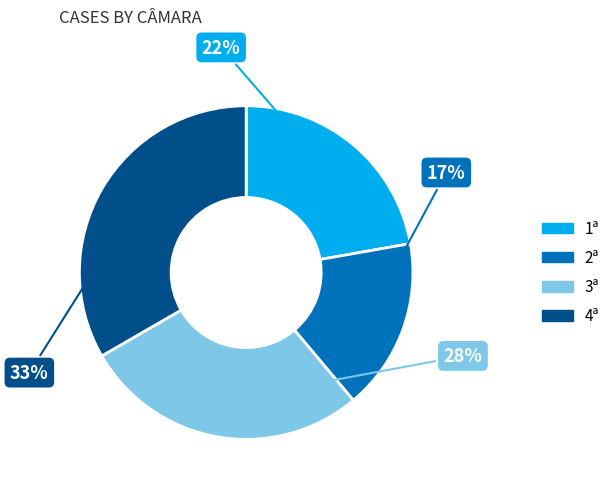

To the nearest percent, what portion does 2ª represent?

17%